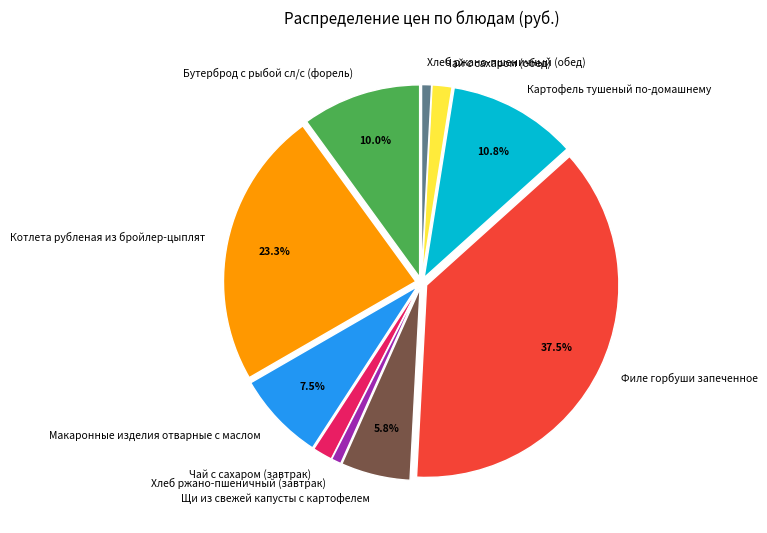

Between Филе горбуши запеченное and Щи из свежей капусты с картофелем, which is larger?

Филе горбуши запеченное